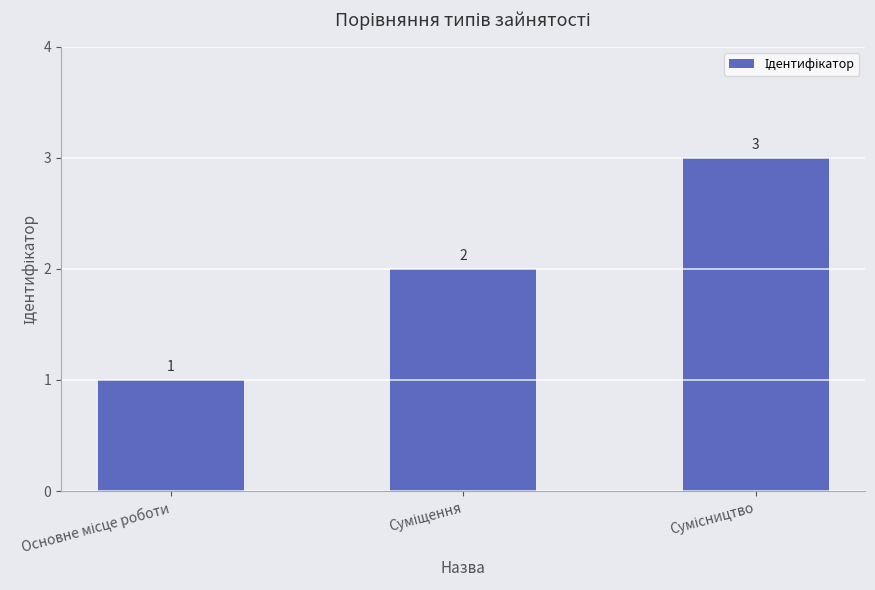

How many bars are there in total?

3